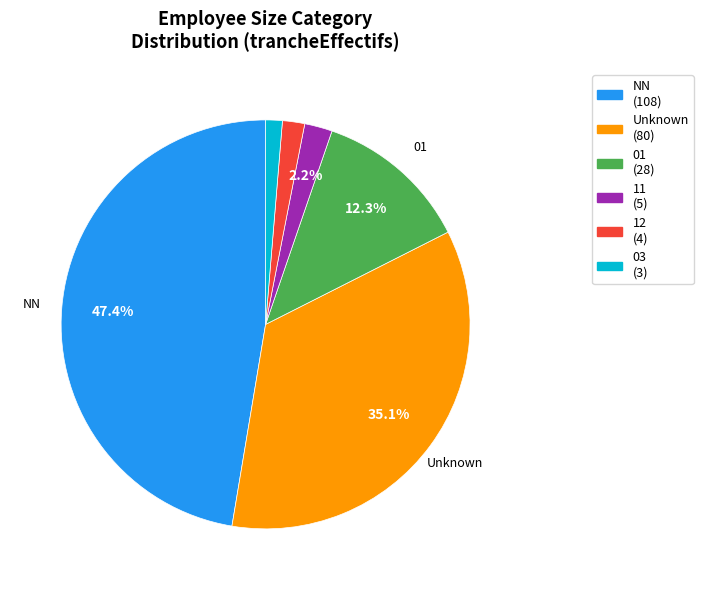

Is there a majority slice in this chart?

No